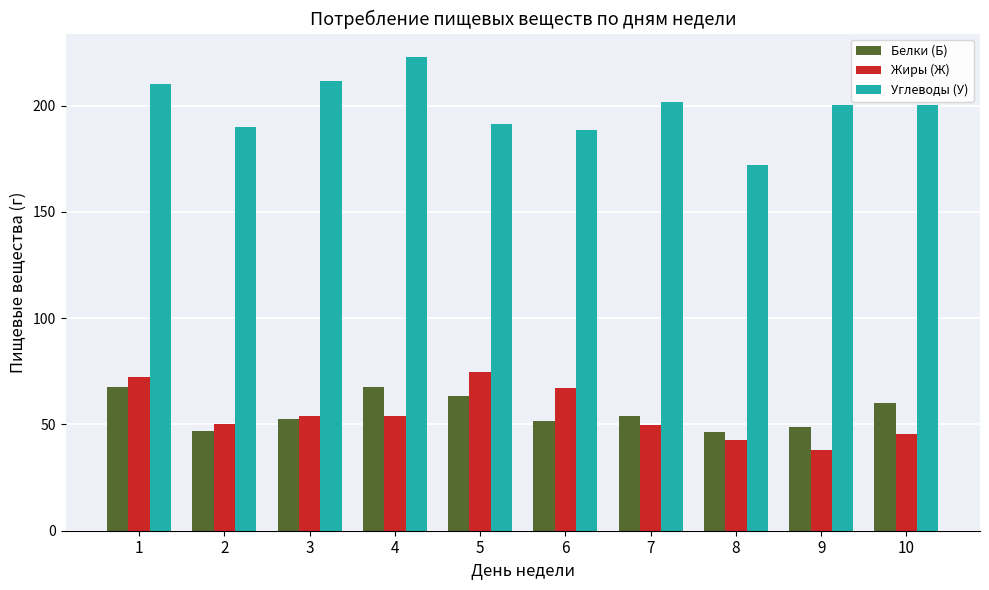

How many bars are there in total?

30